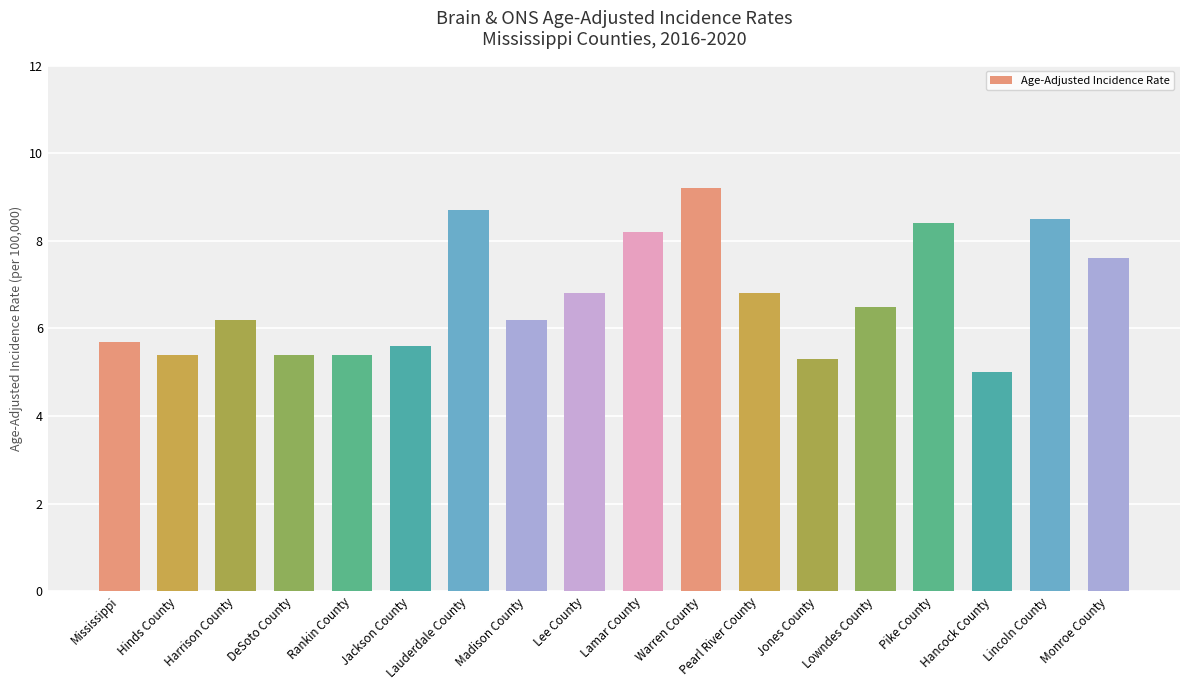

Is it true that the value at Jones County is 5.3?

True